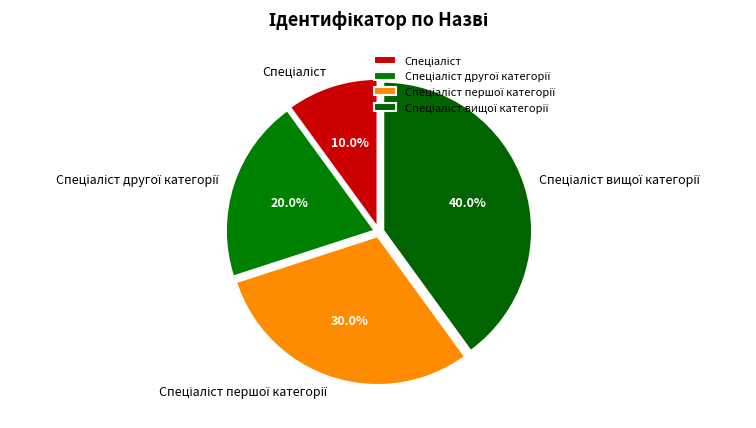

Is there a majority slice in this chart?

No